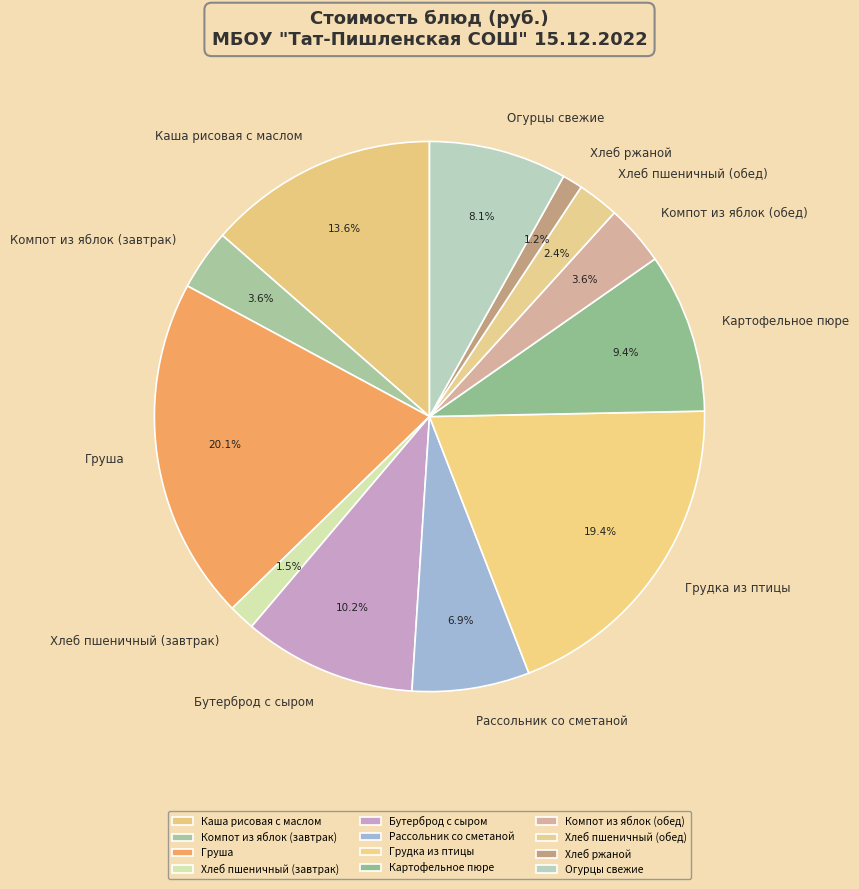

To the nearest percent, what is the average slice percentage?

8%